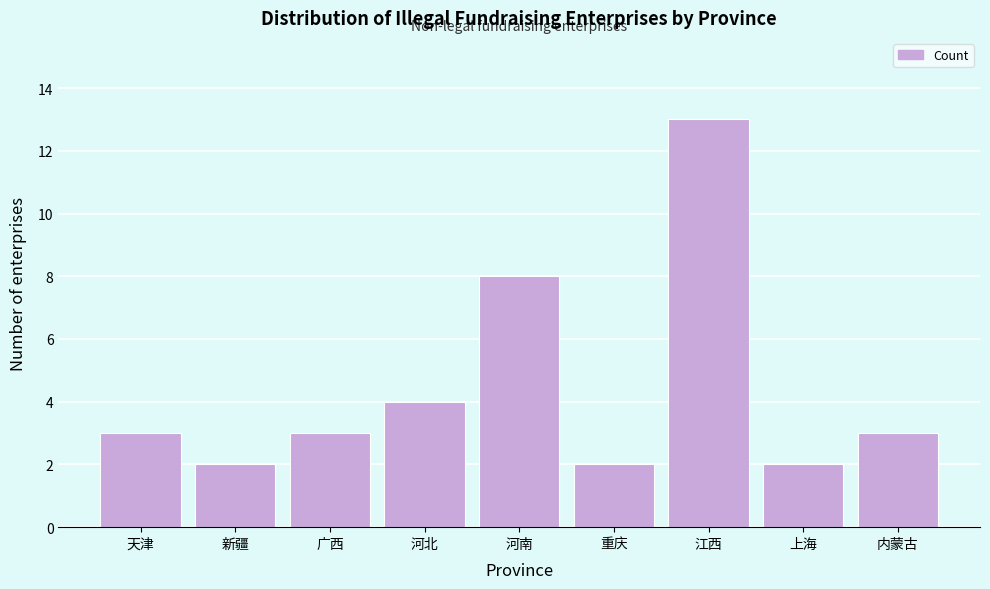

Reading left to right, what are all the values shown in this chart?

天津=3	新疆=2	广西=3	河北=4	河南=8	重庆=2	江西=13	上海=2	内蒙古=3